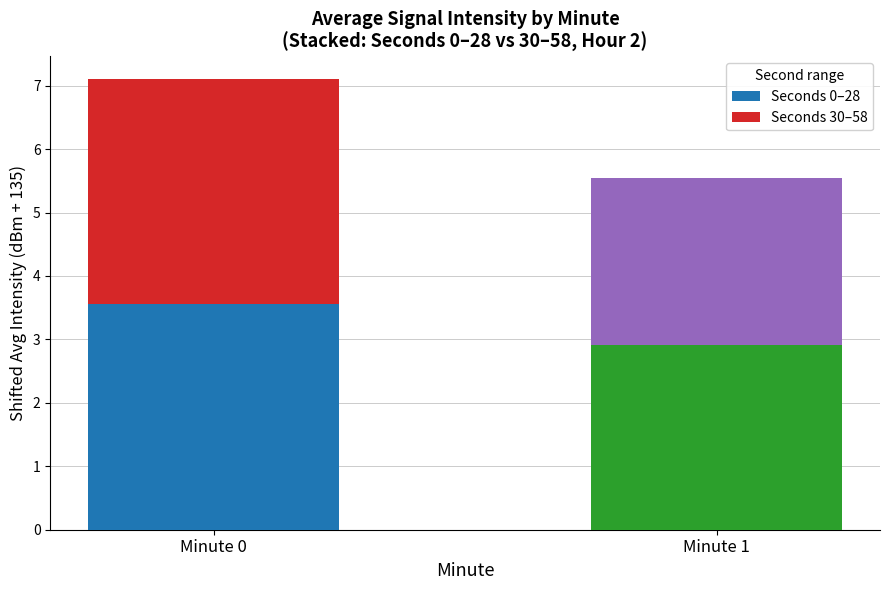

What is the maximum value for Seconds 0–28?

3.6